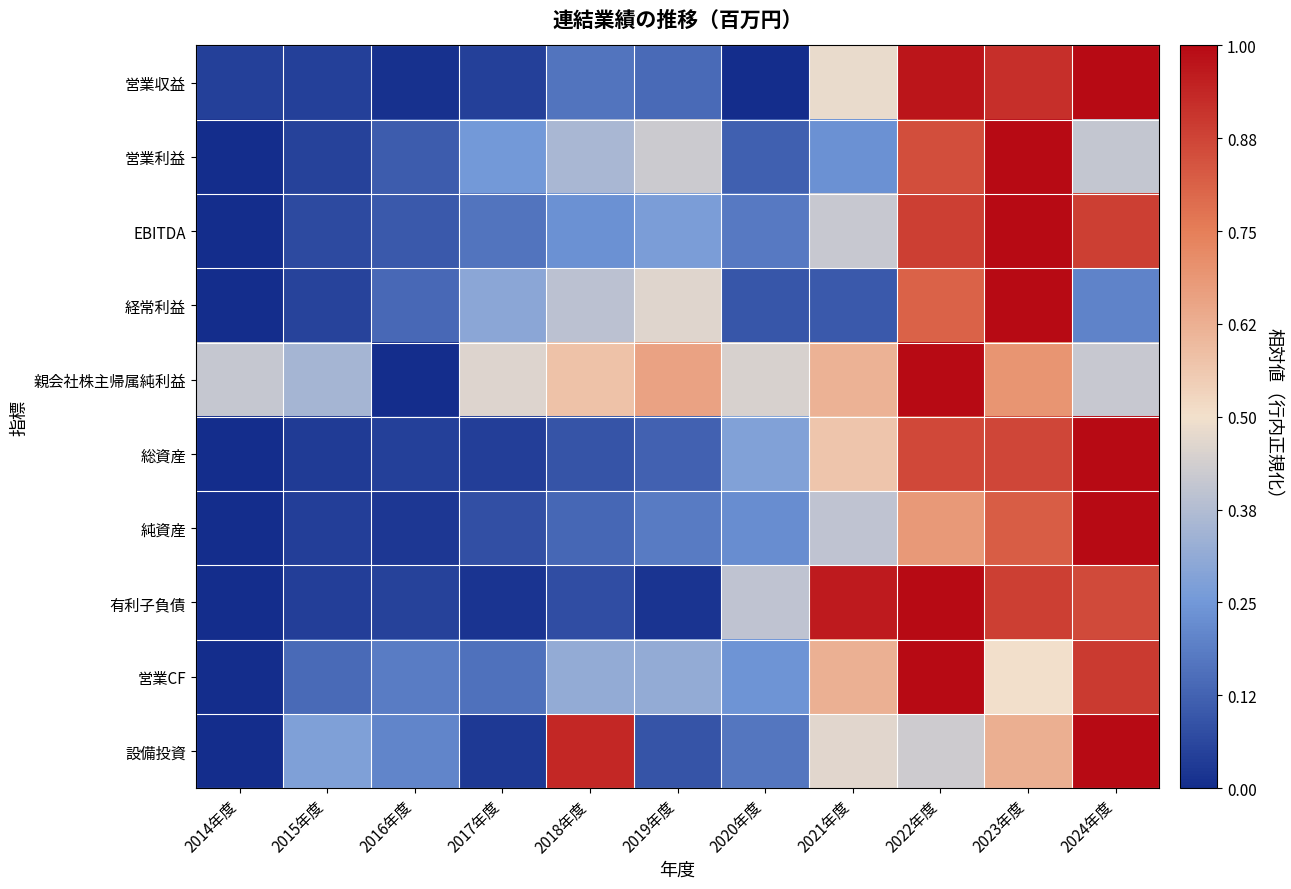

What is the difference between the highest and lowest values at 2019年度?

0.6